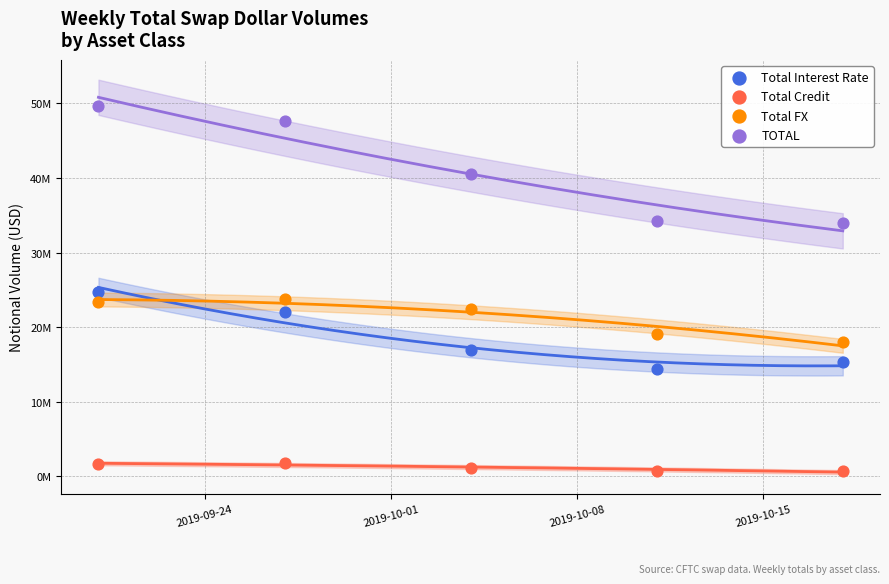

Which series contains the lowest Y value?

Total Credit